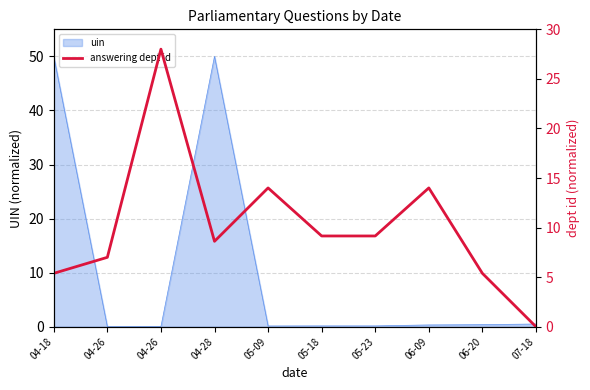

At which category does the data reach its first local peak?

04-26